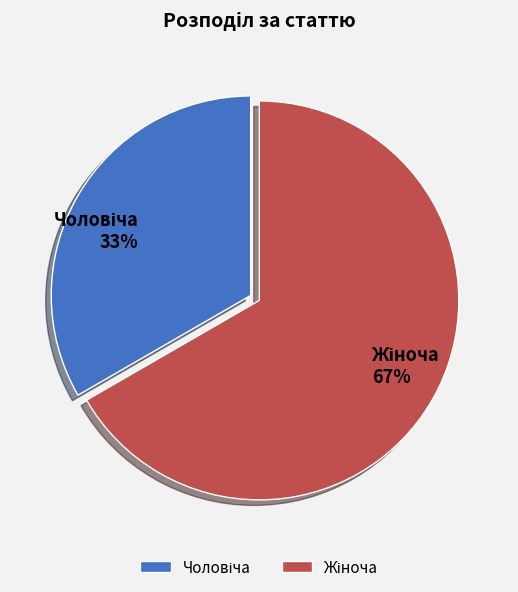

Is there any slice that represents more than half of the pie?

Yes